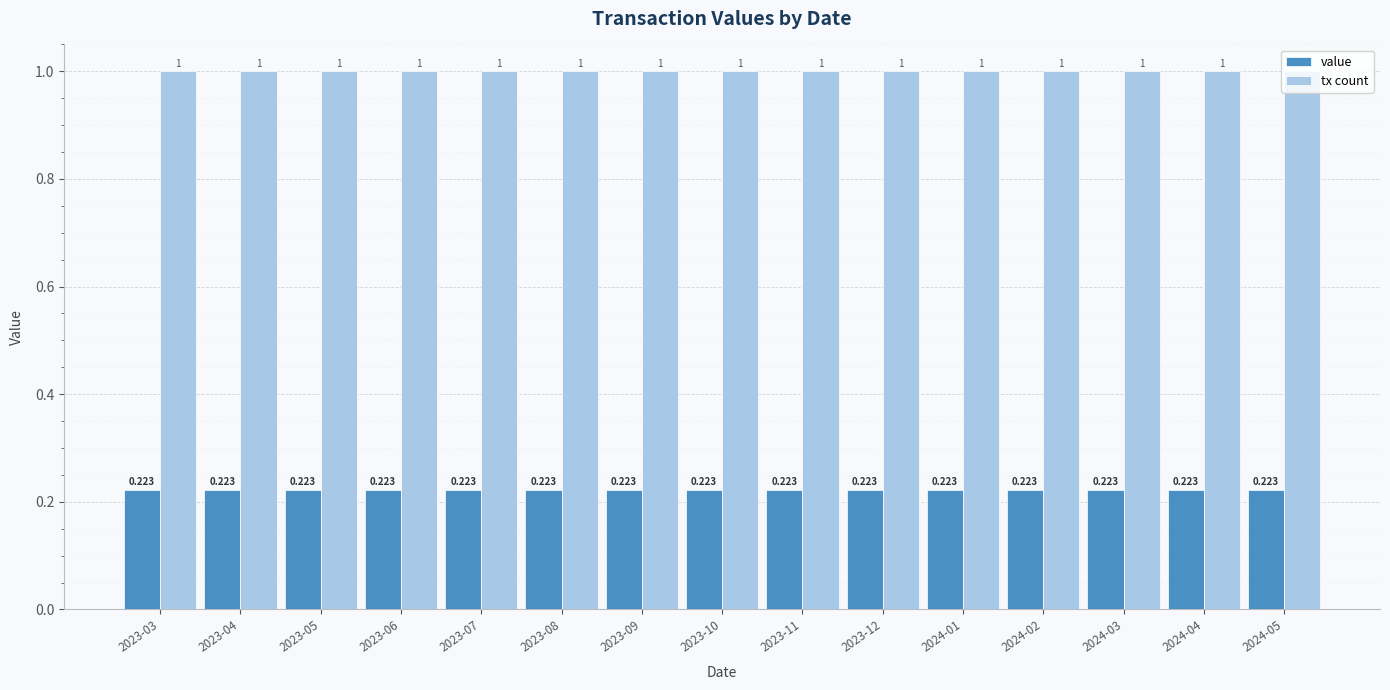

What is the value of the tx count bar at the 3rd from the left?

1.0